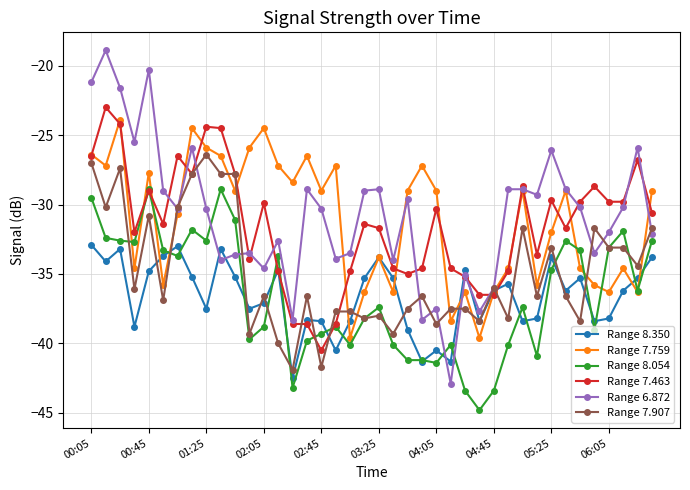

How many interior local valleys does the Range 7.759 series have?

13